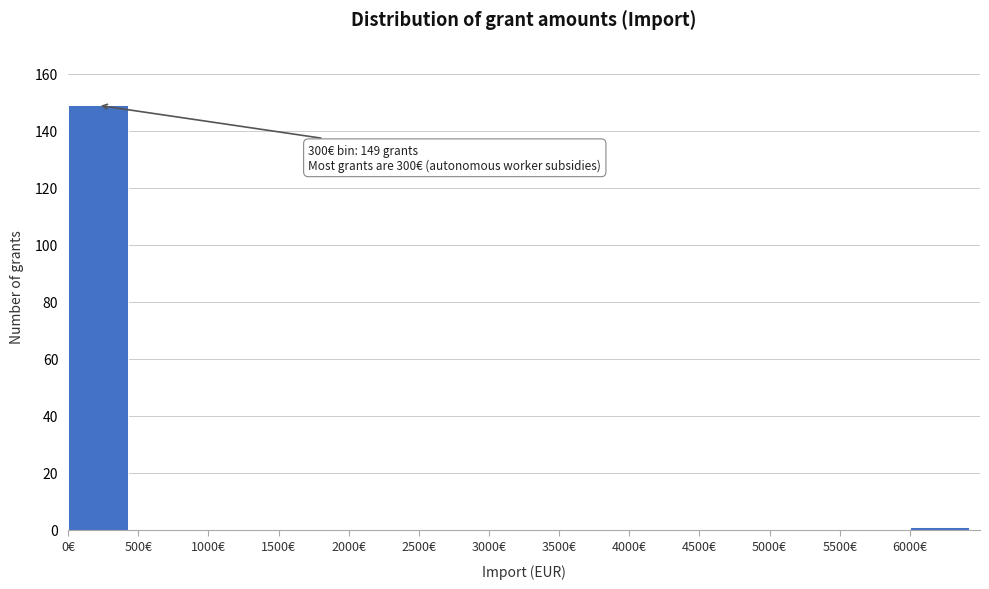

Which range on the x-axis has the tallest bar?

0 to 500